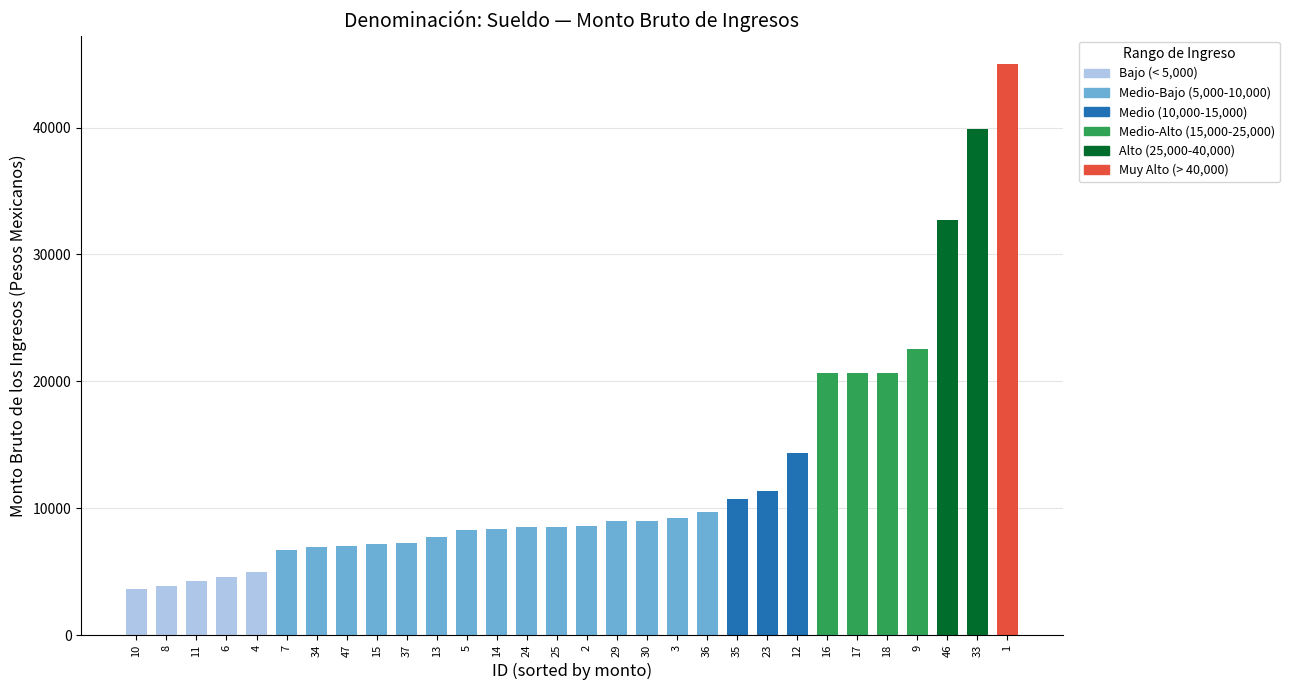

What is the sum of the values at 4 and 7?

11654.8